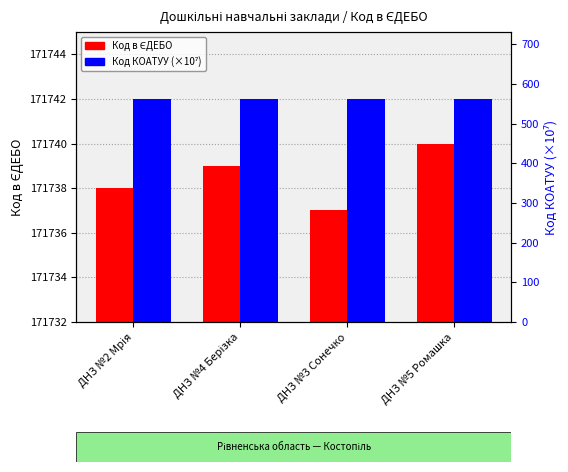

Between ДНЗ №2 Мрія and ДНЗ №4 Берізка, which series saw the biggest shift?

Код в ЄДЕБО